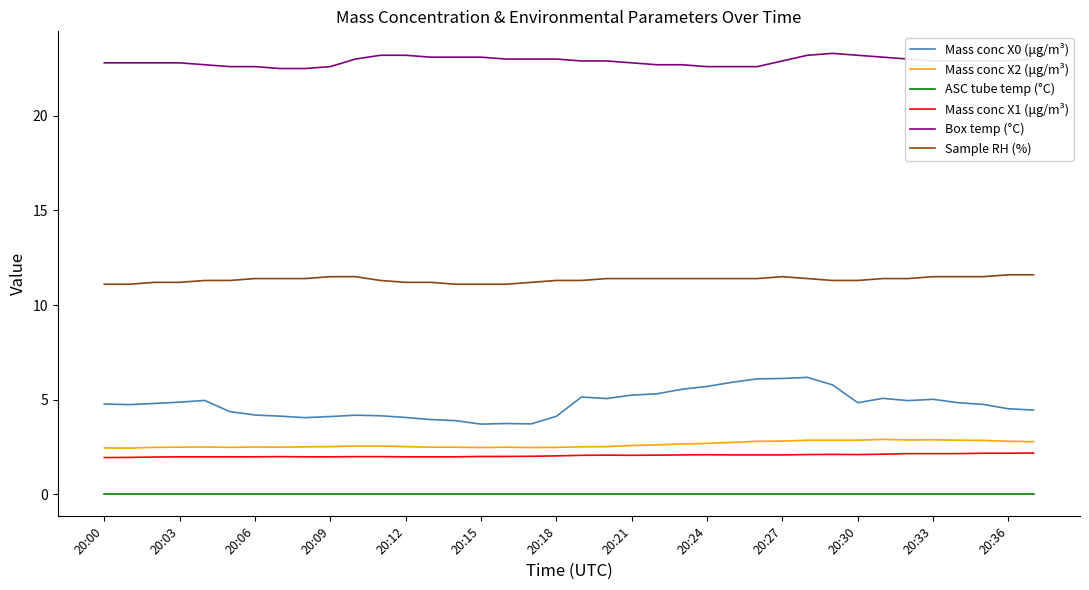

What is the greatest value displayed?

23.3